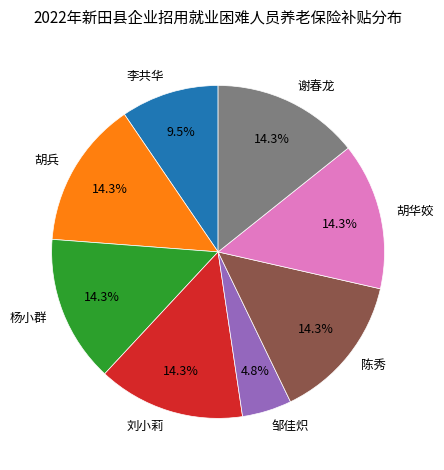

To the nearest percent, what is the combined percentage of 刘小莉 and 谢春龙?

29%